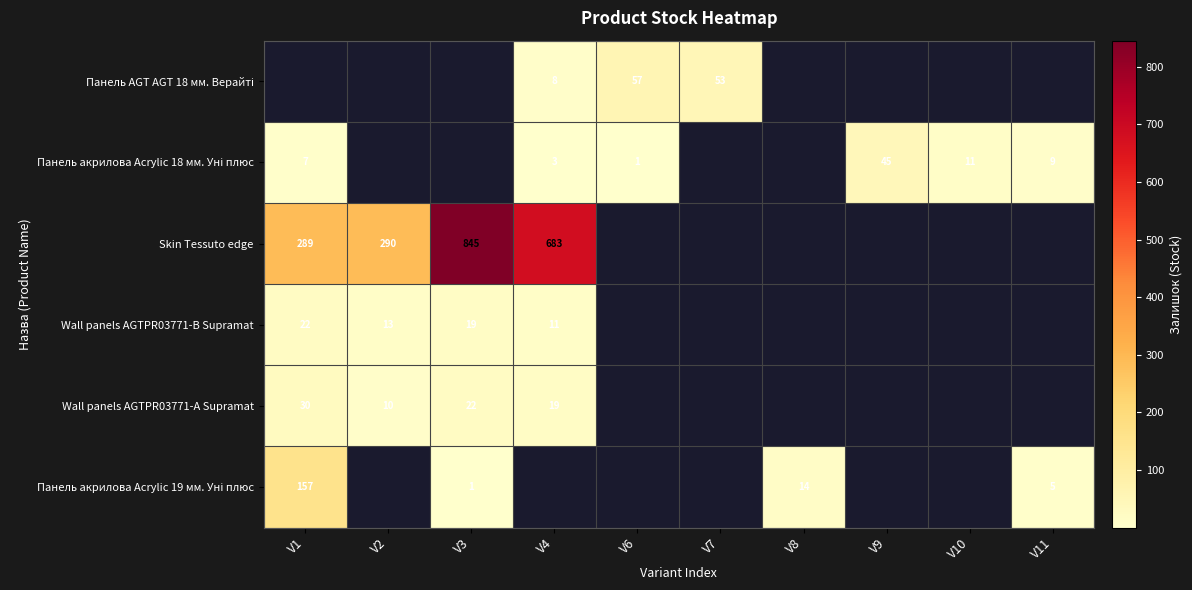

Which label corresponds to the smallest value in the chart?

V1